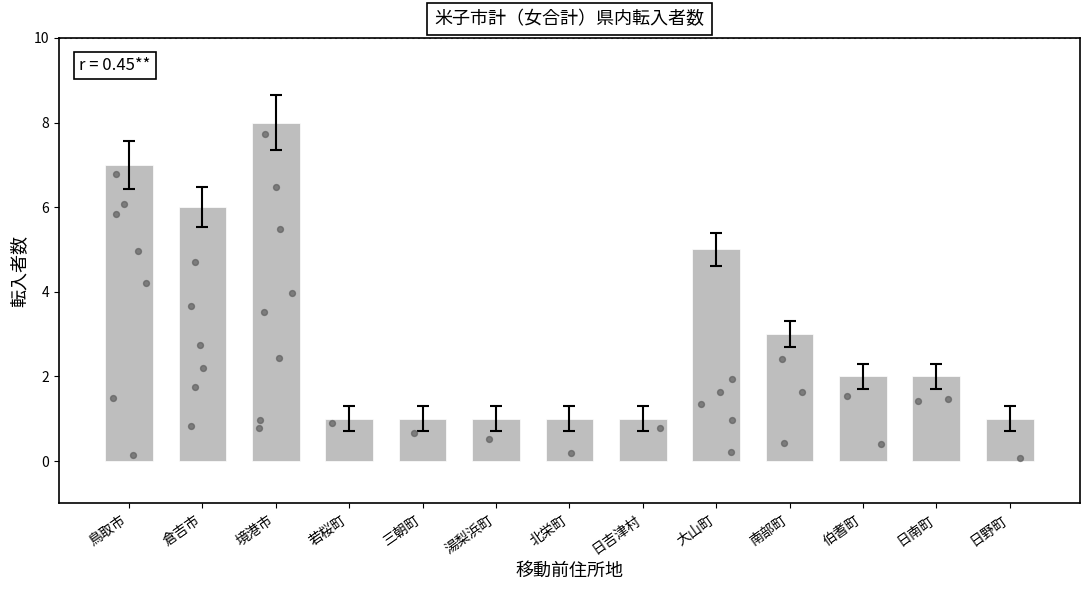

Between 南部町 and 日野町, which is larger?

南部町